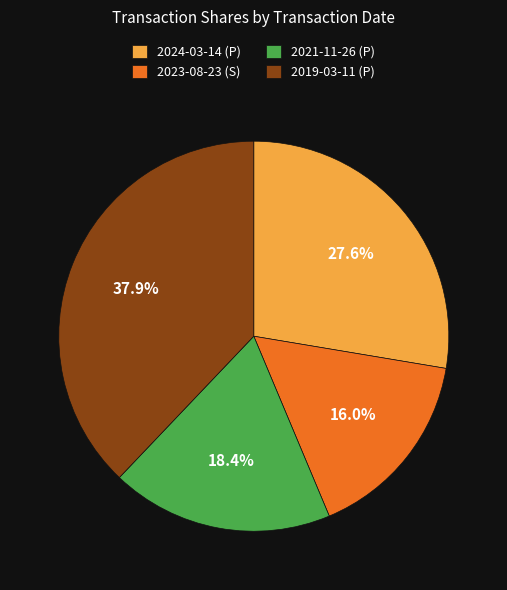

Do 2021-11-26 (P) and 2024-03-14 (P) together represent more than half of the pie?

No